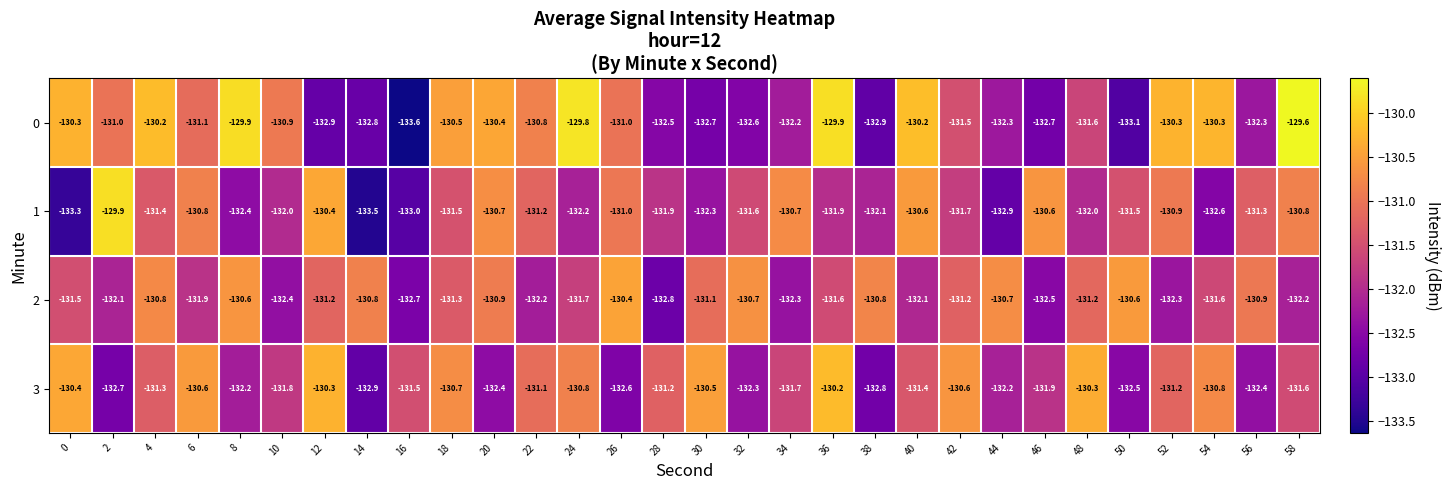

What is the difference between the highest and lowest values at 42?

1.1